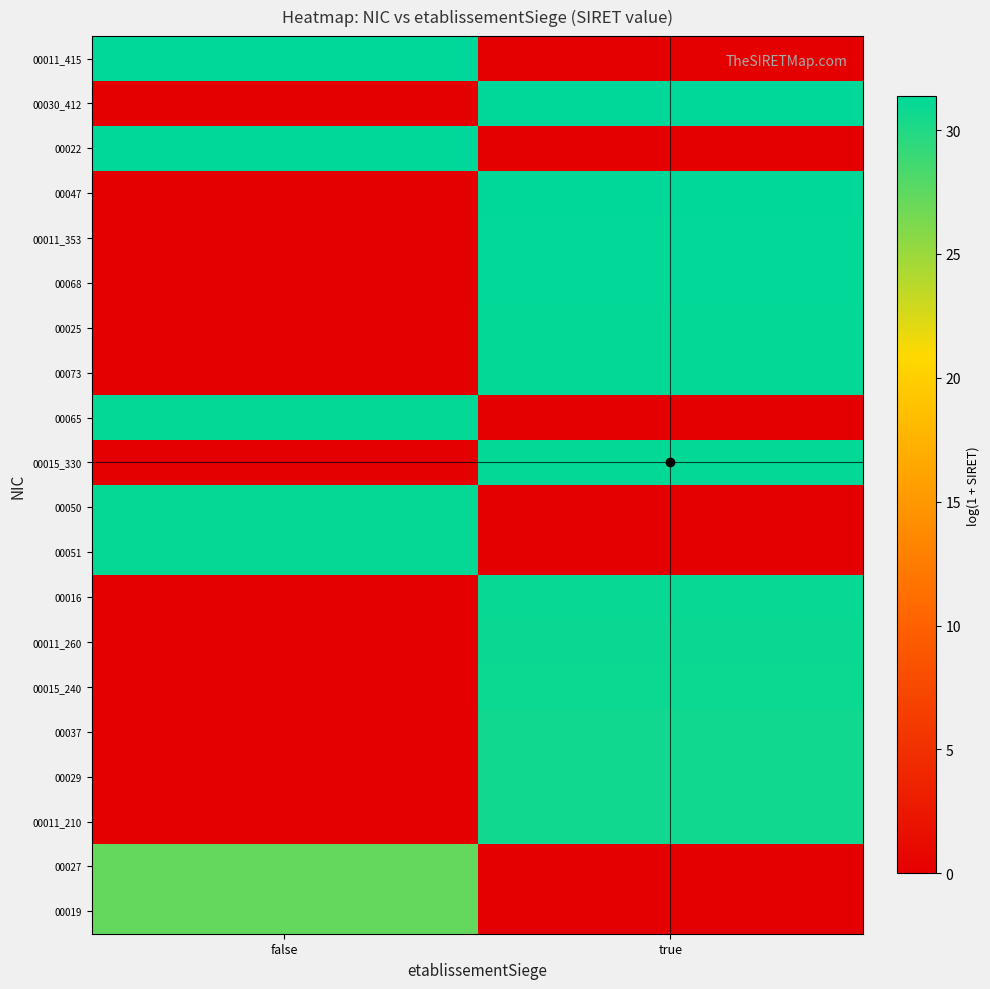

Which label corresponds to the largest value in the chart?

false